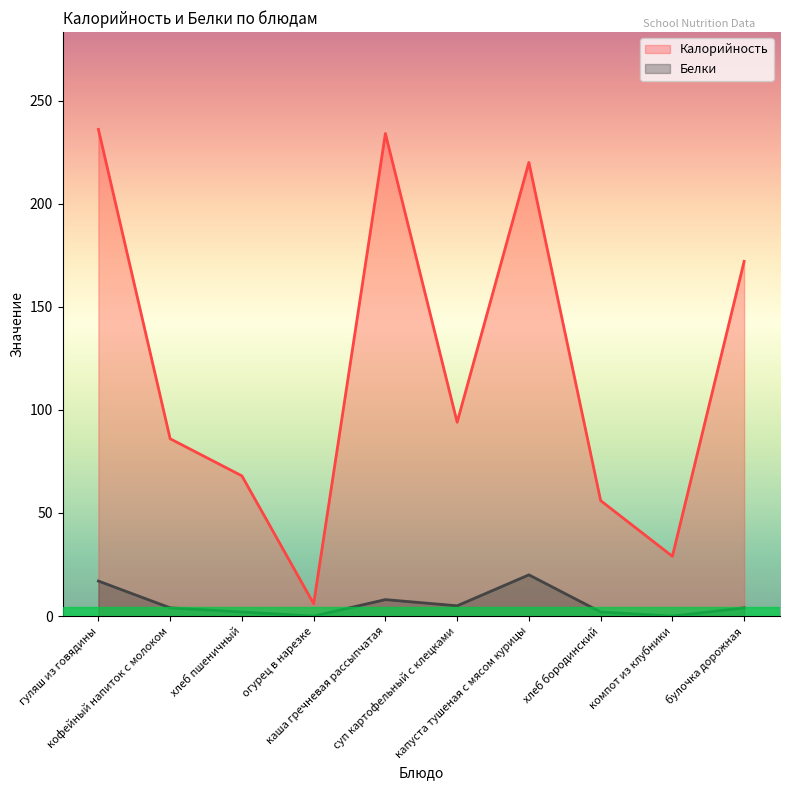

Rank the categories by Калорийность value from highest to lowest.

гуляш из говядины, каша гречневая рассыпчатая, капуста тушеная с мясом курицы, булочка дорожная, суп картофельный с клецками, кофейный напиток с молоком, хлеб пшеничный, хлеб бородинский, компот из клубники, огурец в нарезке